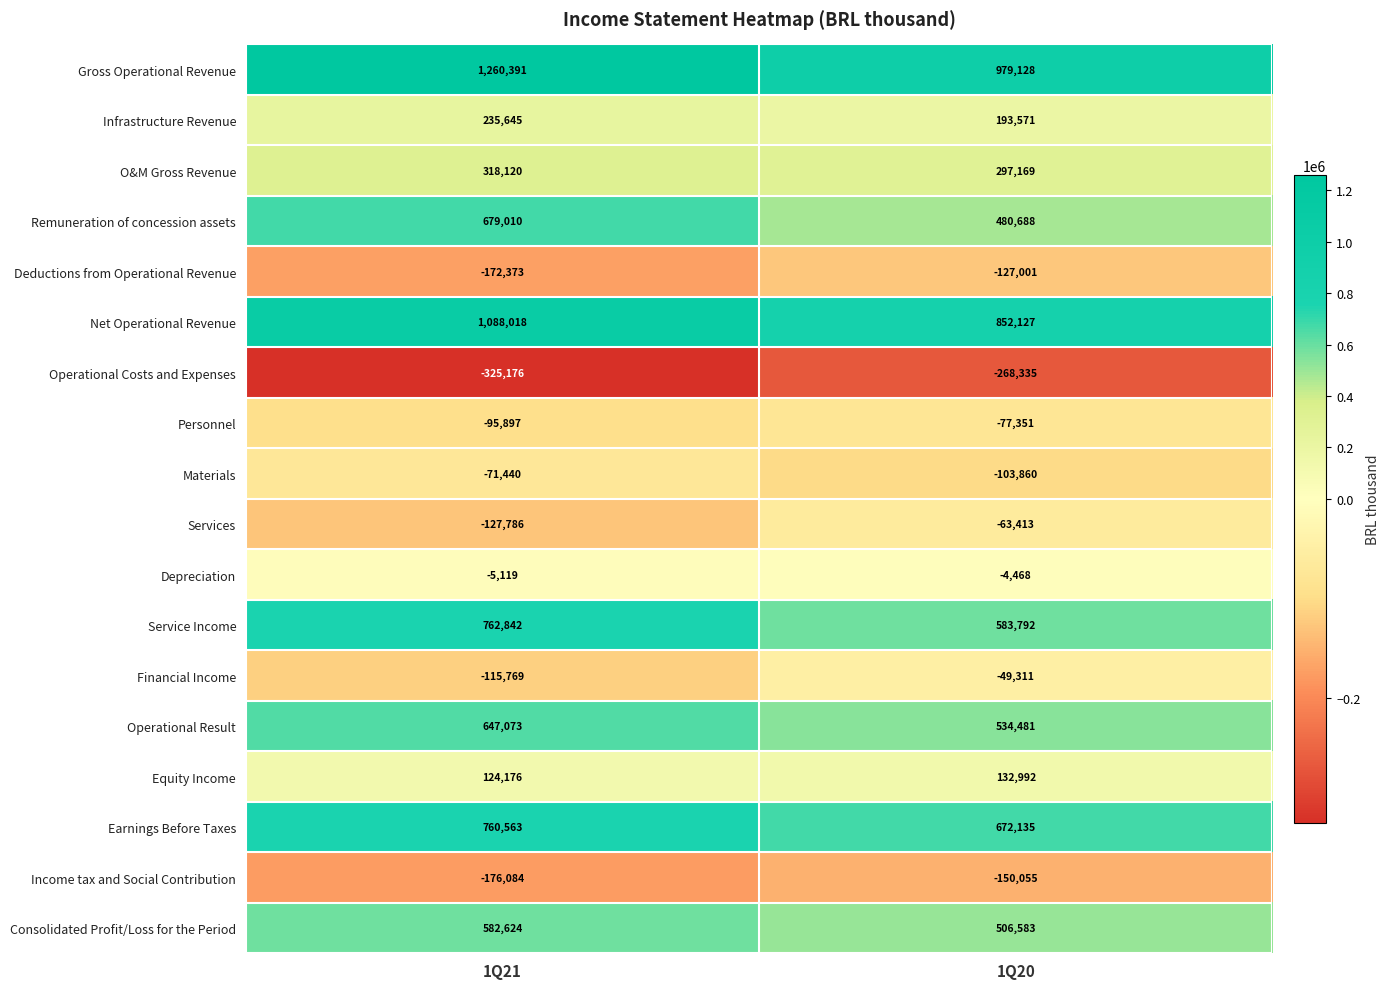

Which series has the largest total across all categories?

Gross Operational Revenue